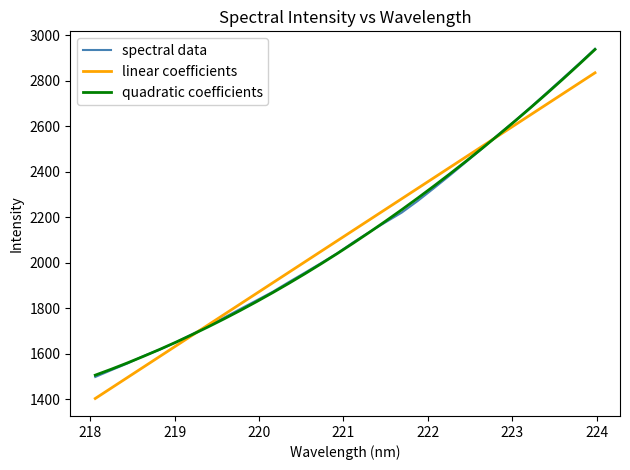

What is the greatest value displayed?

2939.3